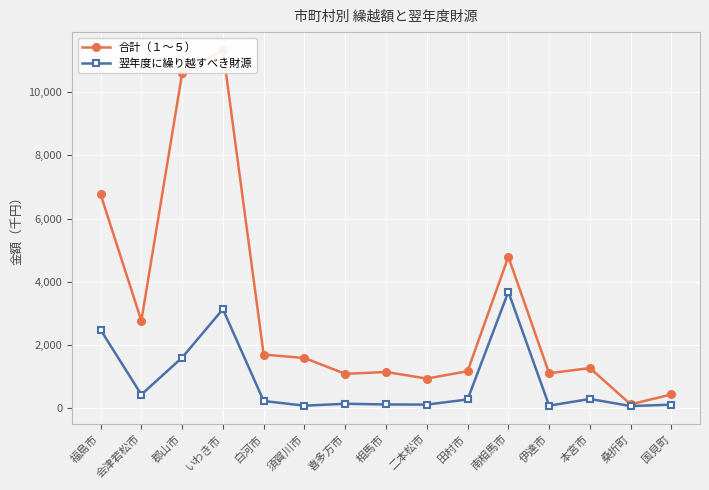

Rank the categories by 翌年度に繰り越すべき財源 value from lowest to highest.

桑折町, 伊達市, 須賀川市, 国見町, 二本松市, 相馬市, 喜多方市, 白河市, 田村市, 本宮市, 会津若松市, 郡山市, 福島市, いわき市, 南相馬市